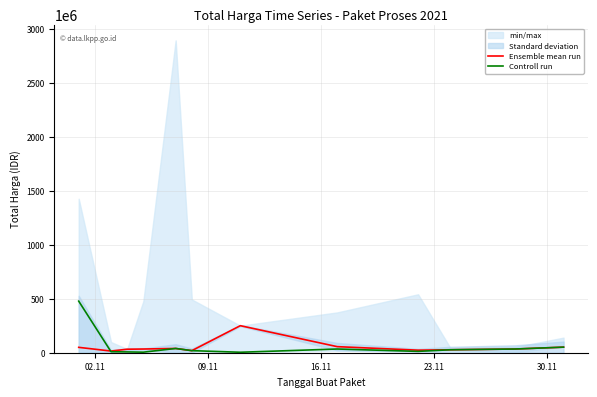

Which series has the widest spread of values?

Controll run